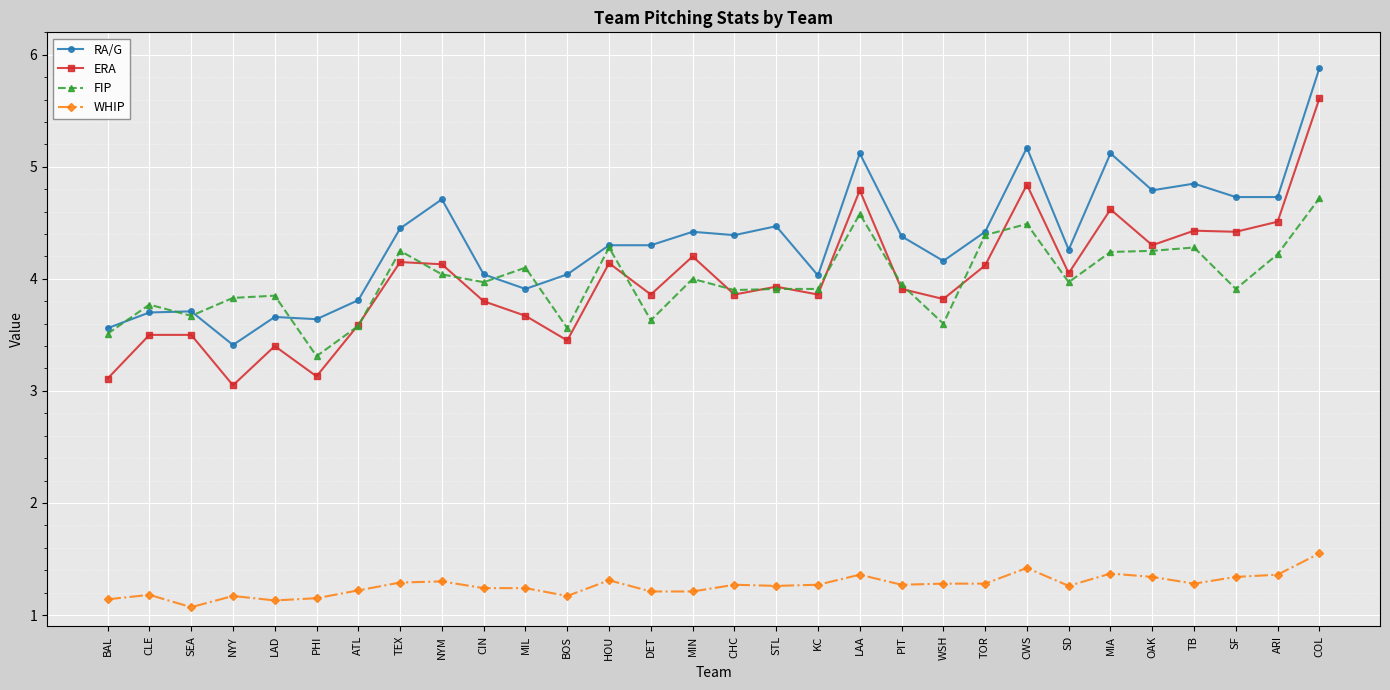

What is the difference between the highest and lowest values at WSH?

2.9